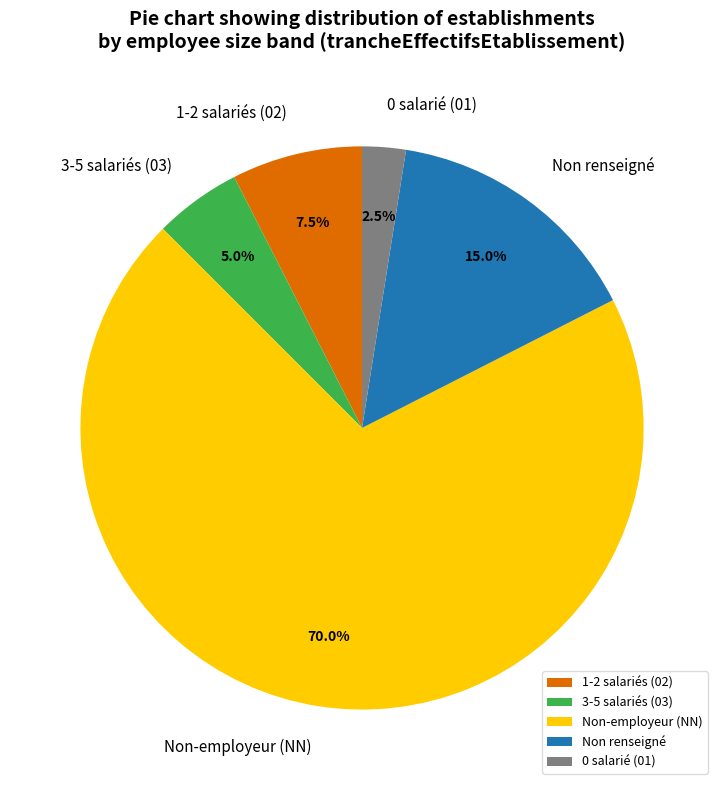

What is the largest slice in the pie chart?

Non-employeur (NN)